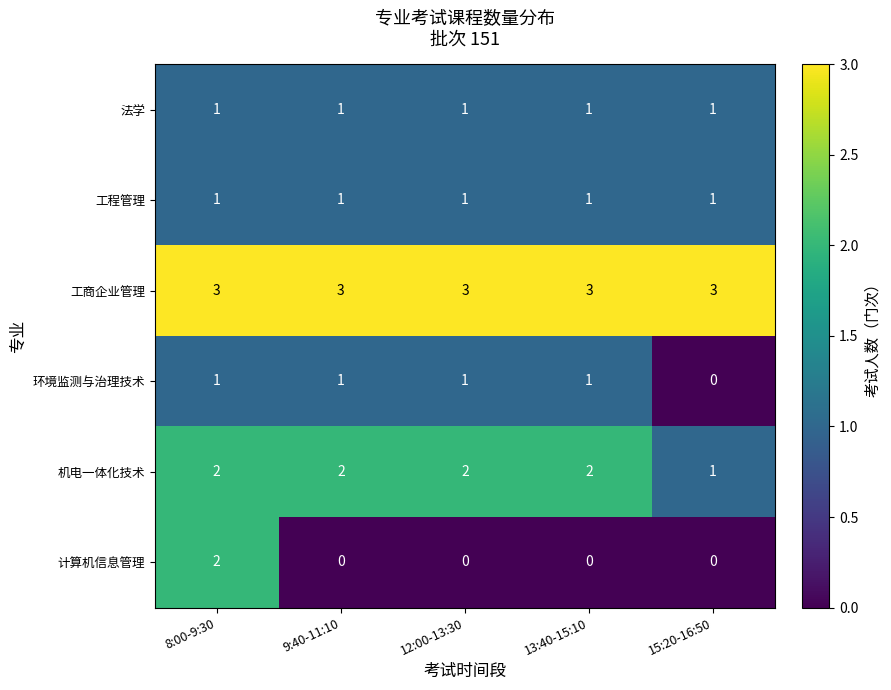

Count the 机电一体化技术 values in the range 2 to 3.

4